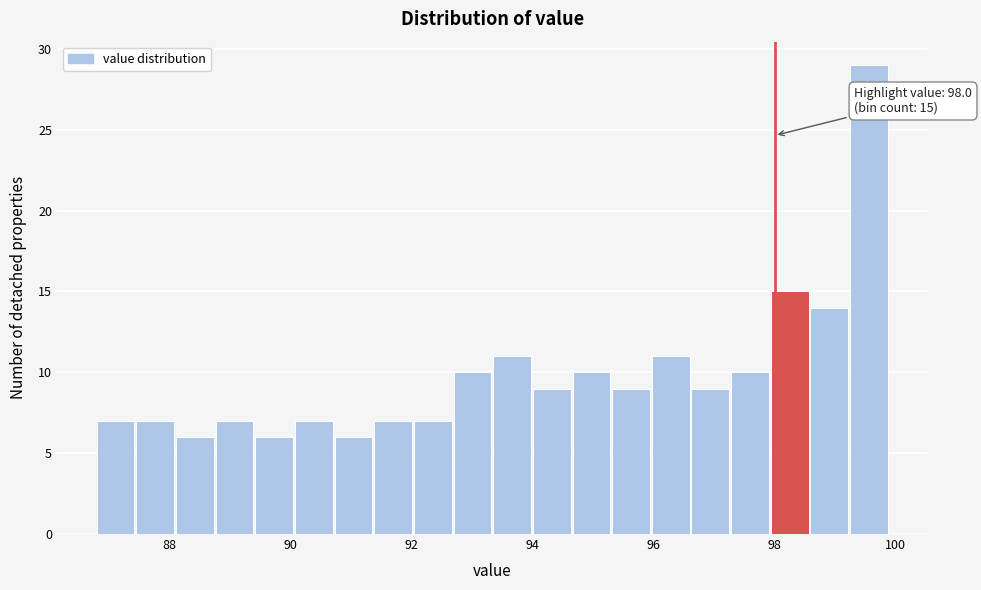

Around what value on the x-axis is the tallest bar? Give the approximate position of its centre, as read against the axis.

99.6